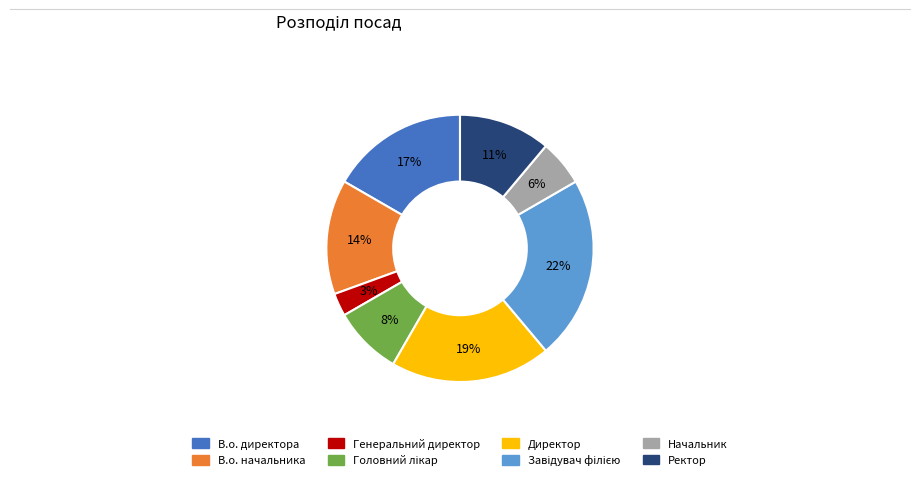

What is the ratio of the value at В.о. директора to the value at Директор?

0.9